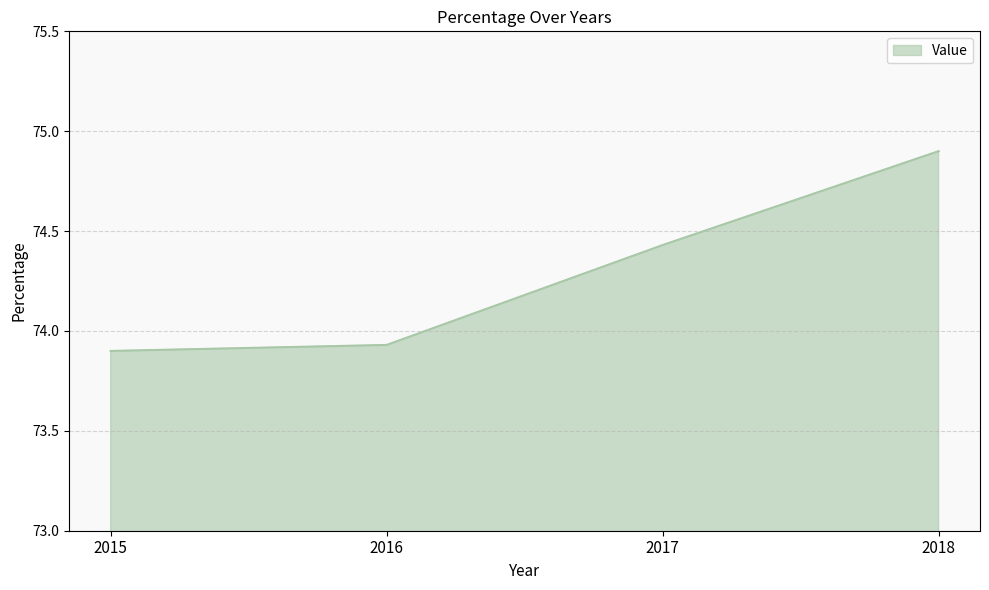

Which label corresponds to the largest value in the chart?

2018